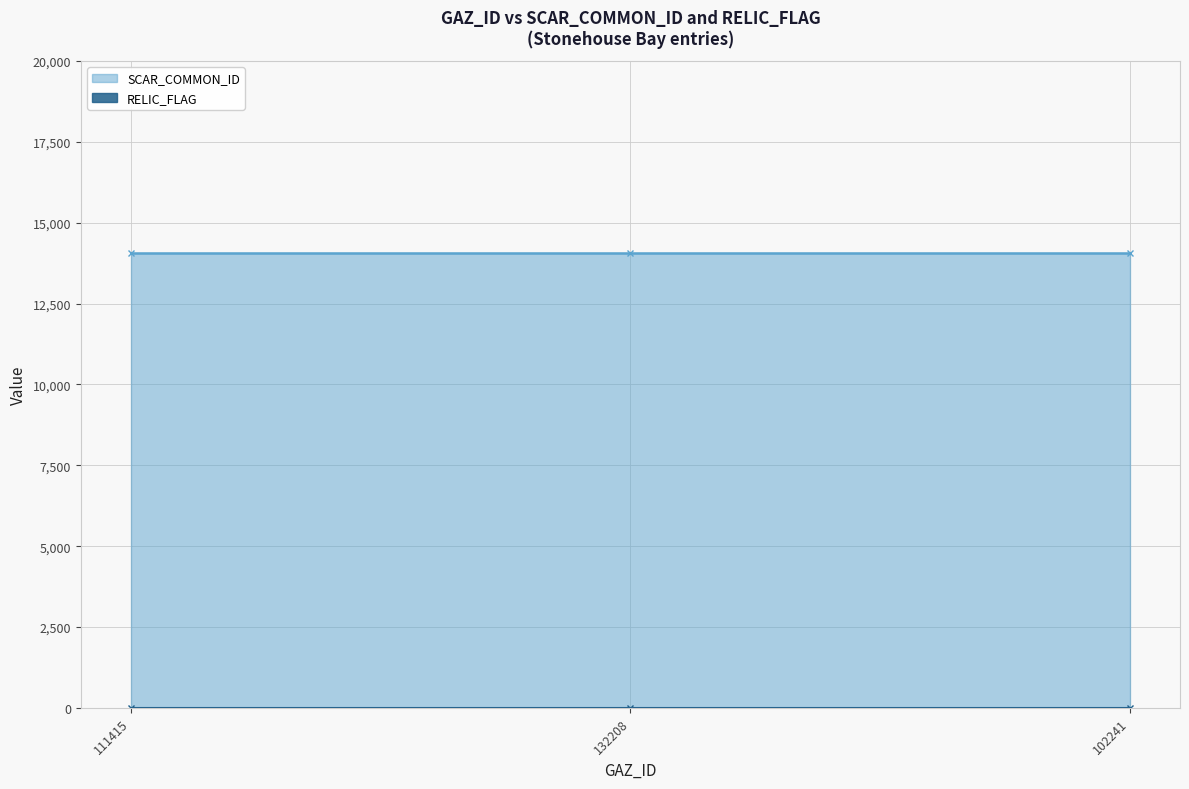

At which category is the sum across all series the highest?

111415